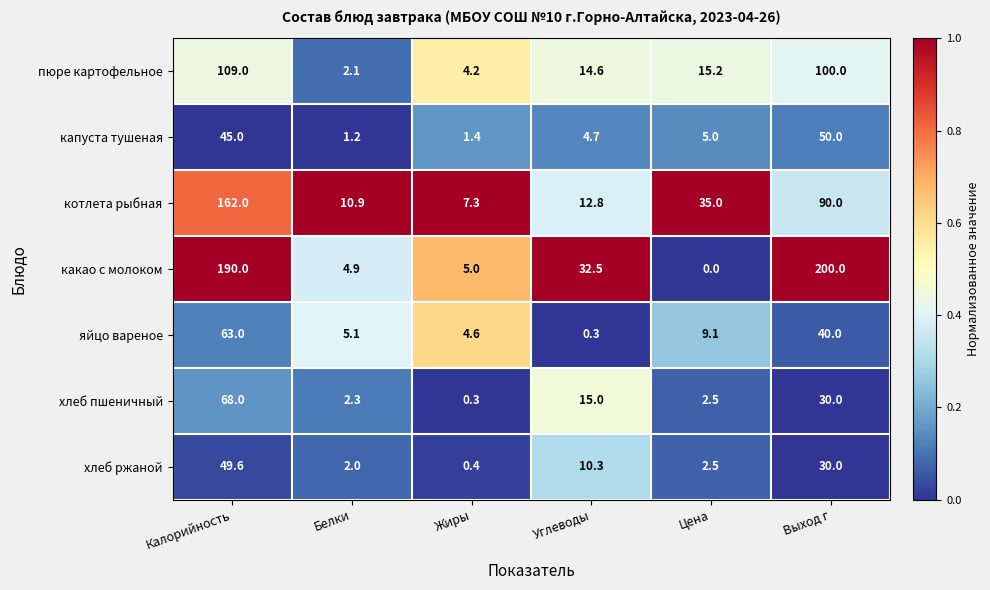

Count the number of data series in this chart.

7